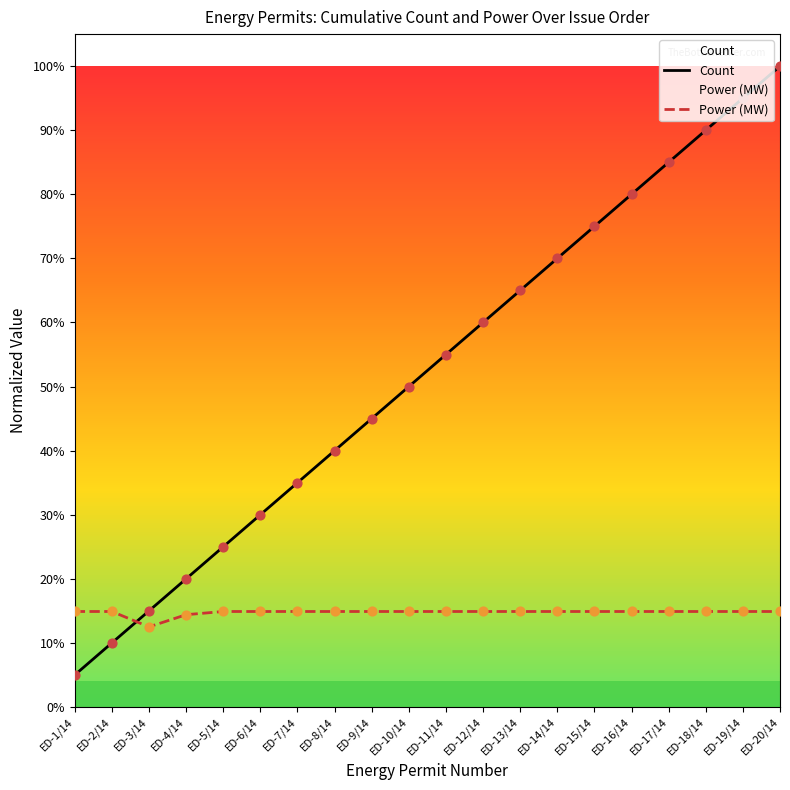

Which series has the largest total across all categories?

Count